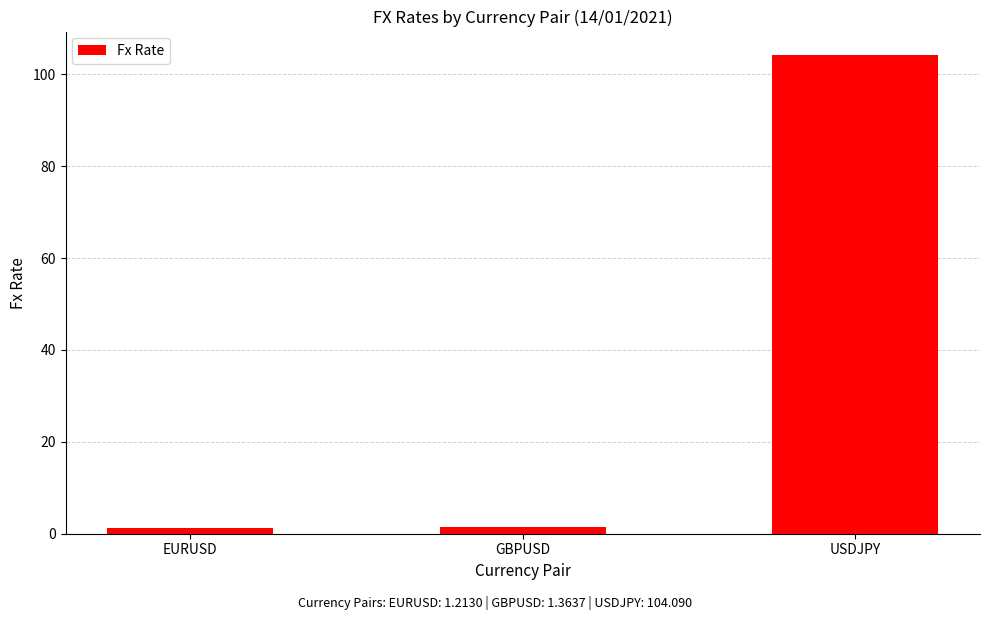

True or false: the data shows 1.4 at GBPUSD.

True